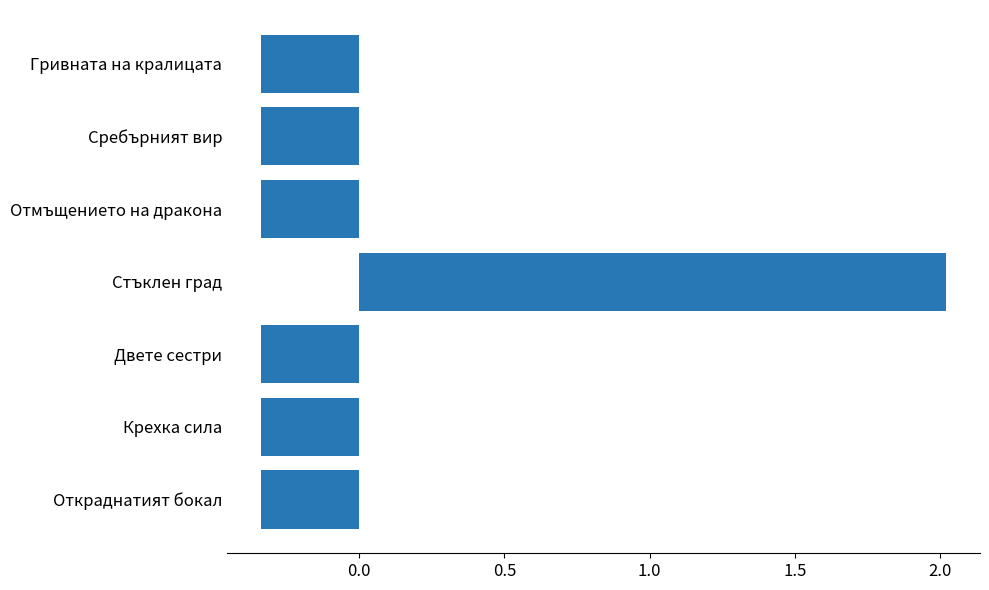

Which label corresponds to the largest value in the chart?

Стъклен град